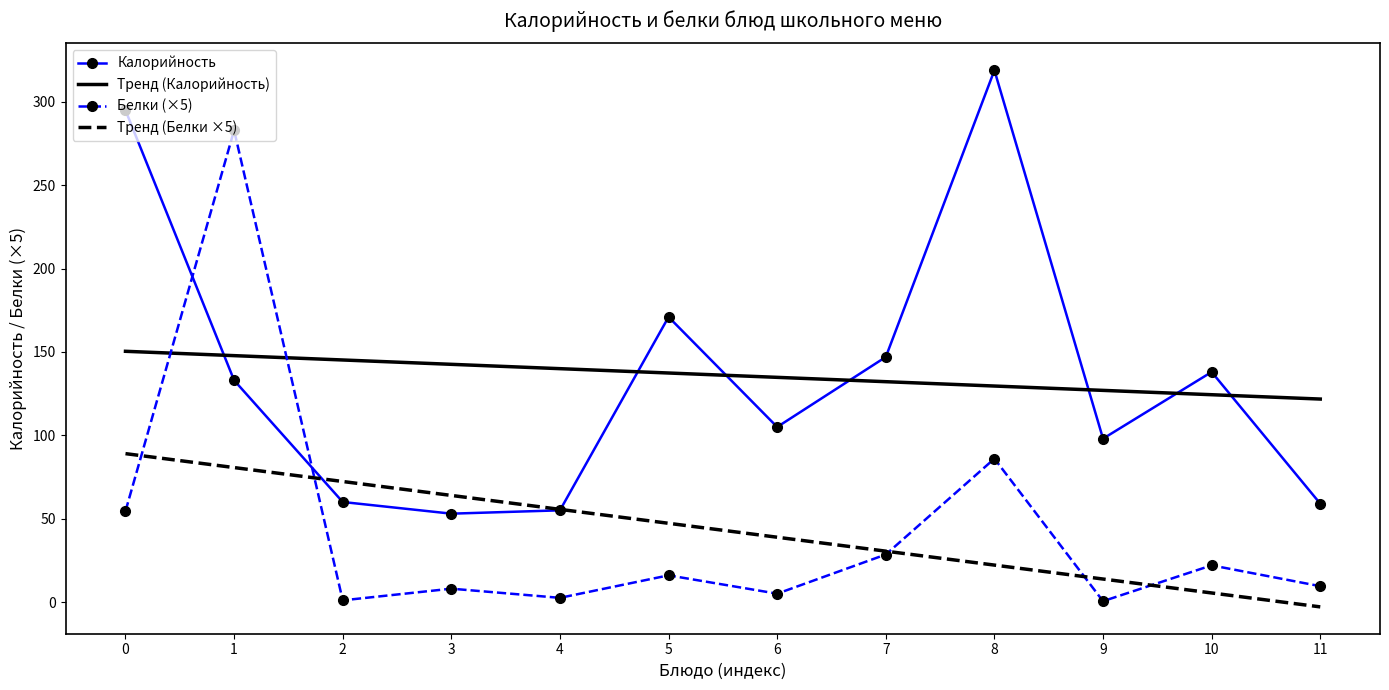

Where do Калорийность and Белки (×5) first cross each other?

0 and 1